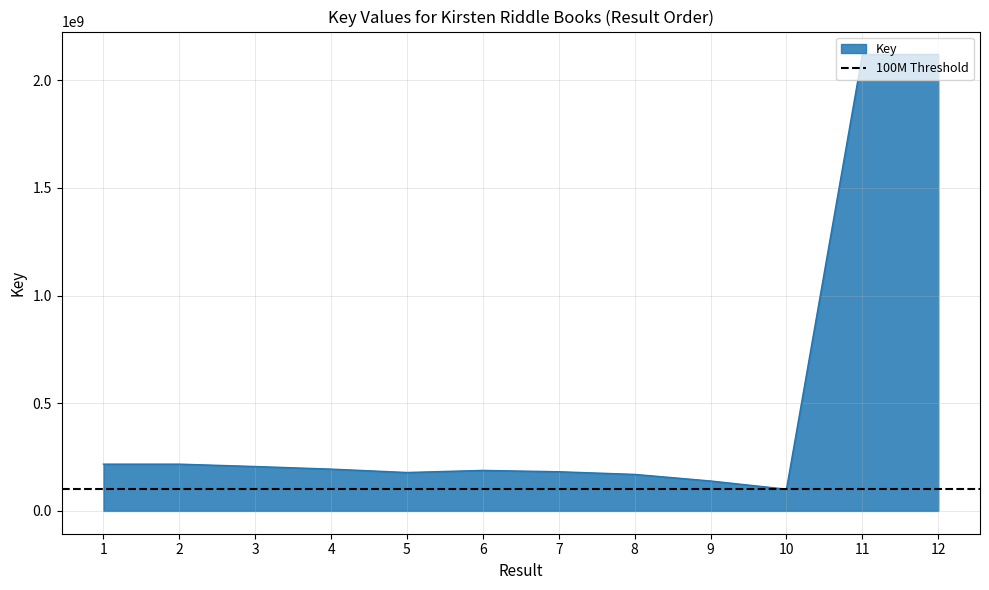

Does the chart have visible grid lines?

Yes